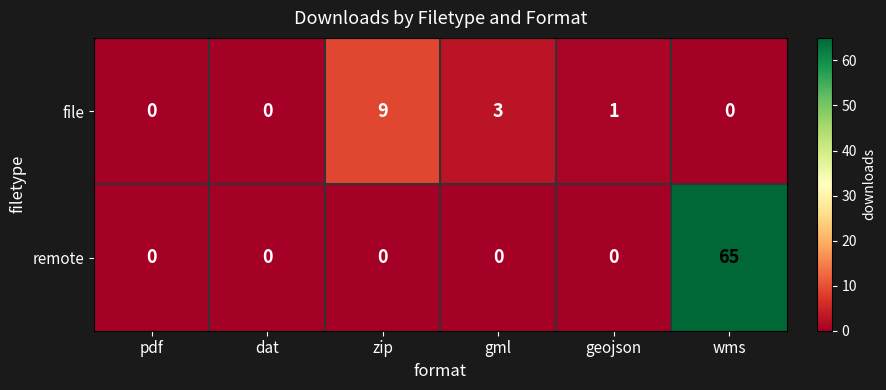

At geojson, list the series in order from smallest to largest.

remote, file